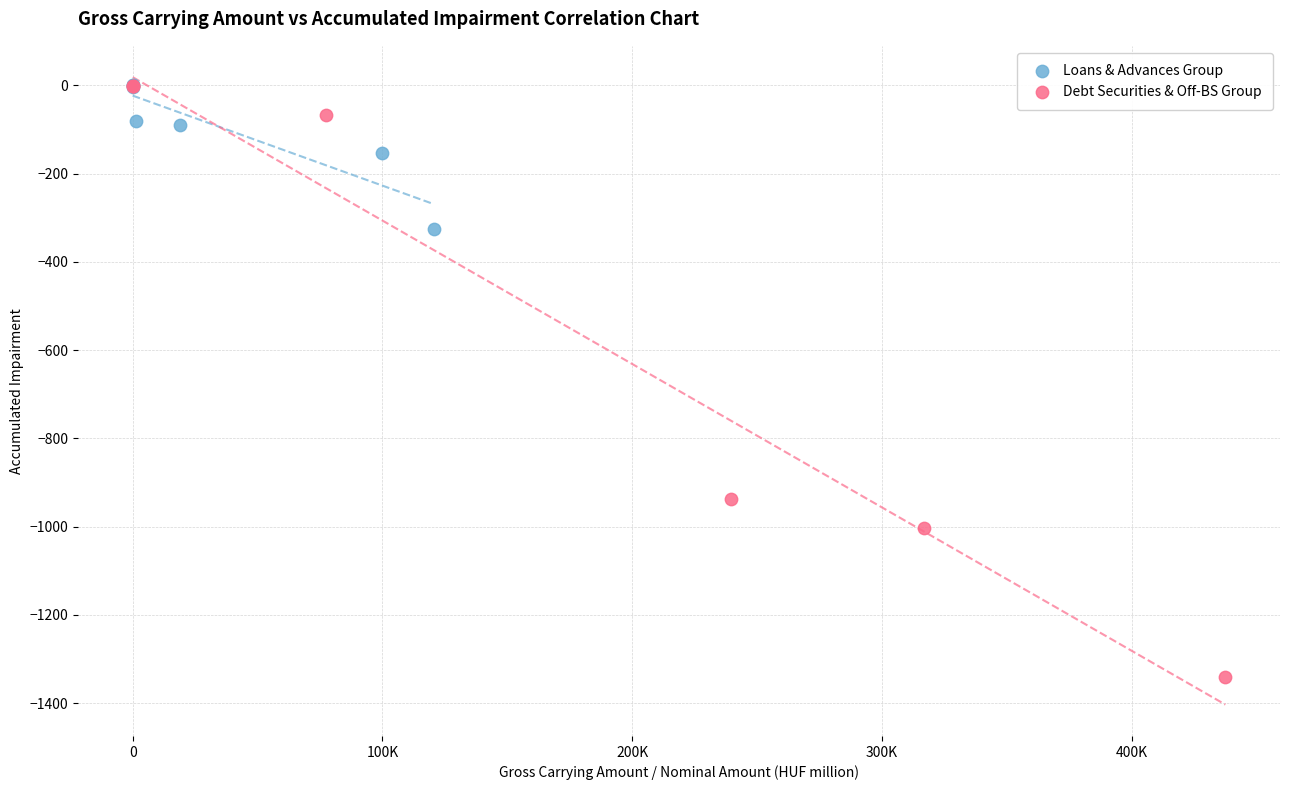

Which series contains the lowest Y value?

Debt Securities & Off-BS Group